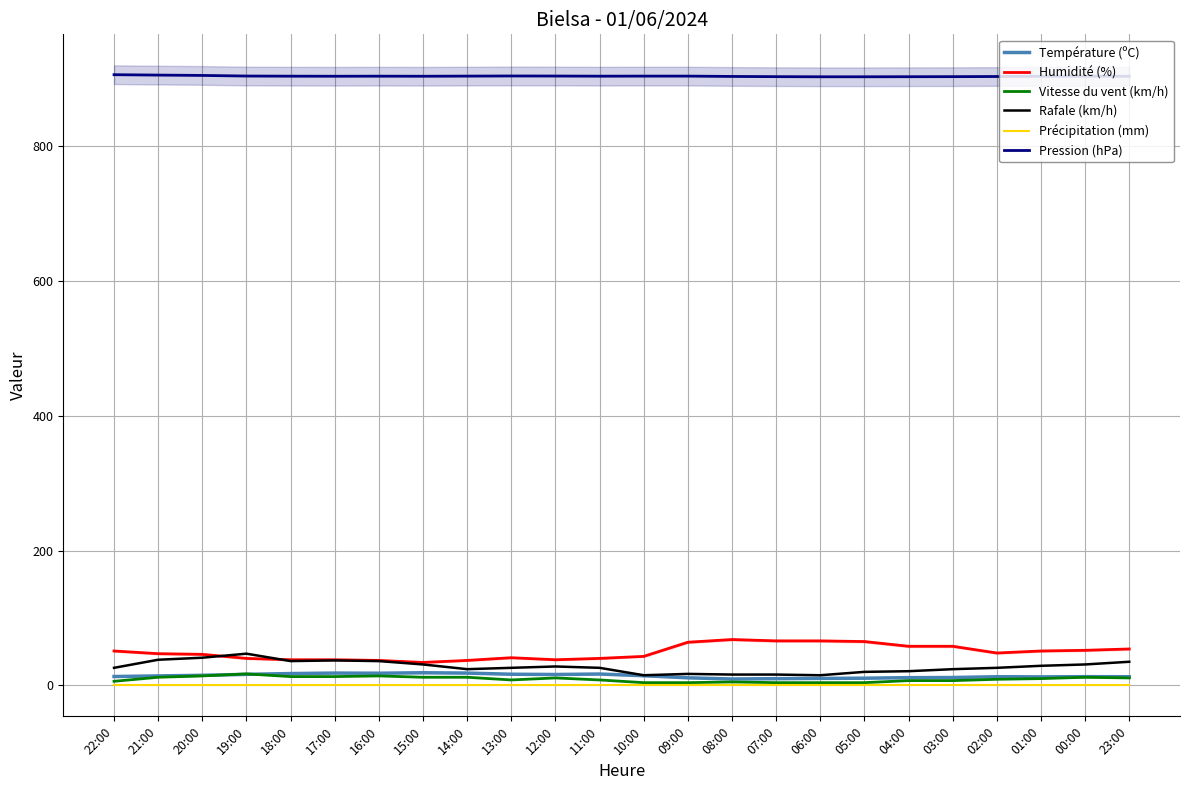

At which label is Pression (hPa) closest to 904?

01:00